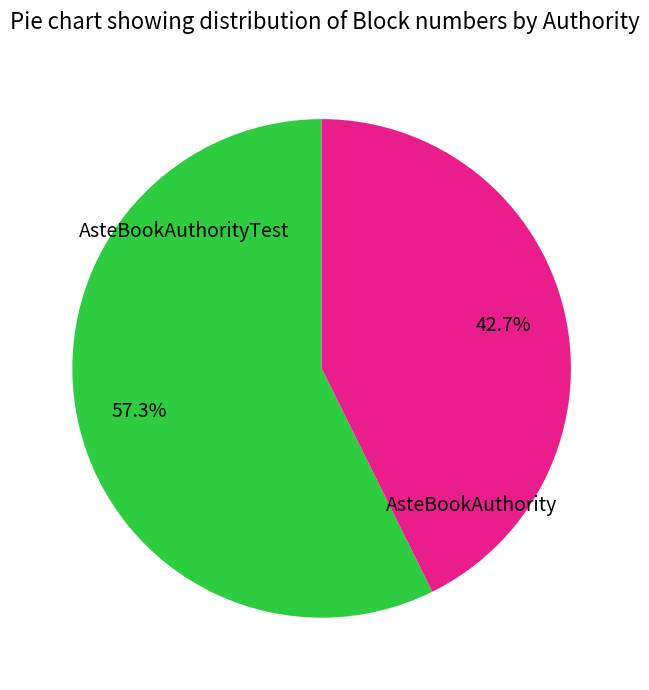

Does any single category account for the majority?

Yes